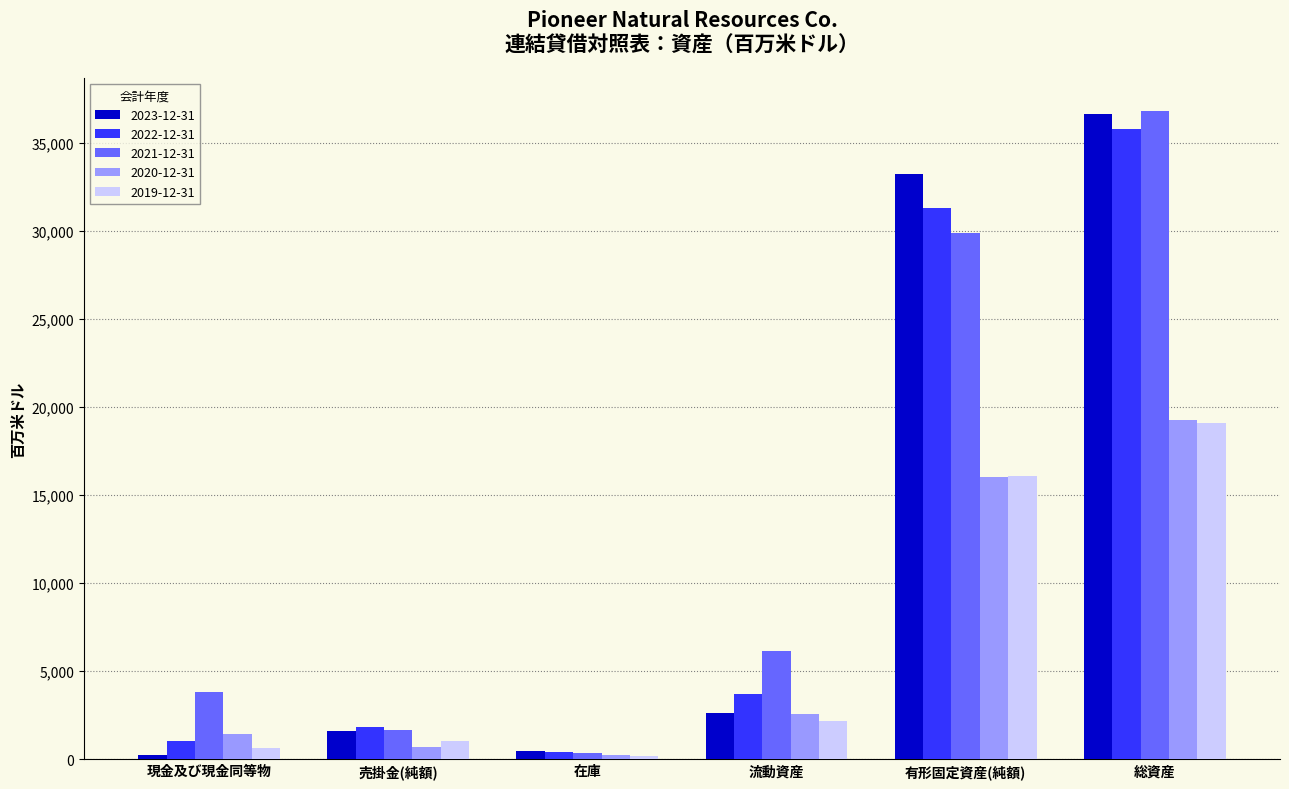

How many series are shown in this chart?

5